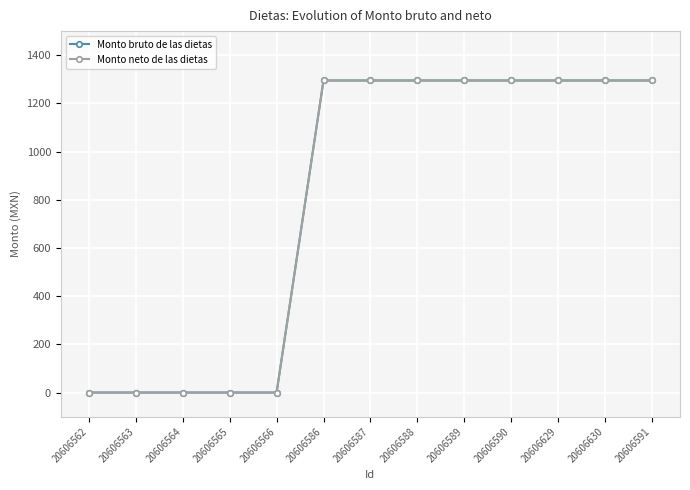

Which series changed the most between 20606563 and 20606630?

Monto bruto de las dietas